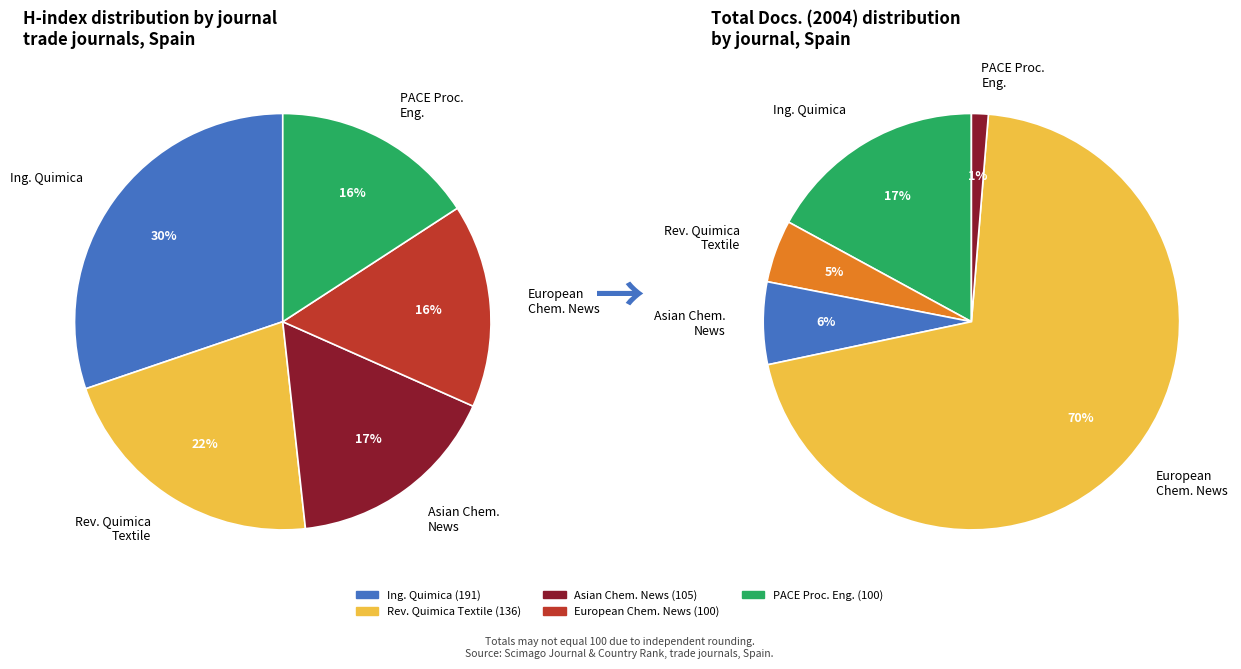

Which category has the biggest portion of the pie?

Ingenieria Quimica